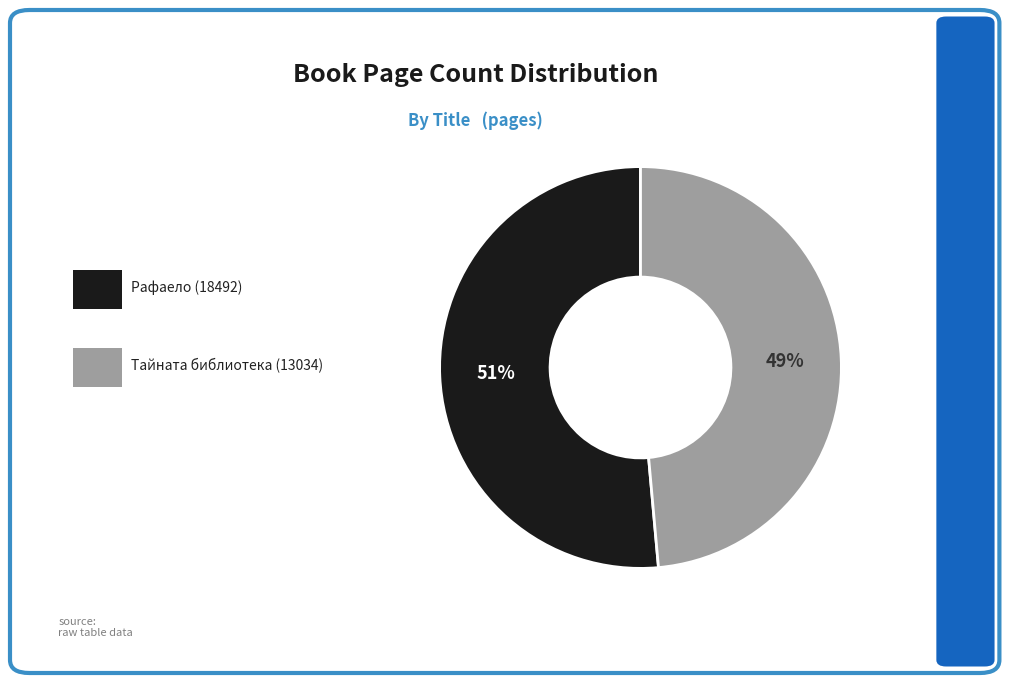

To the nearest percent, what is the average slice percentage?

50%